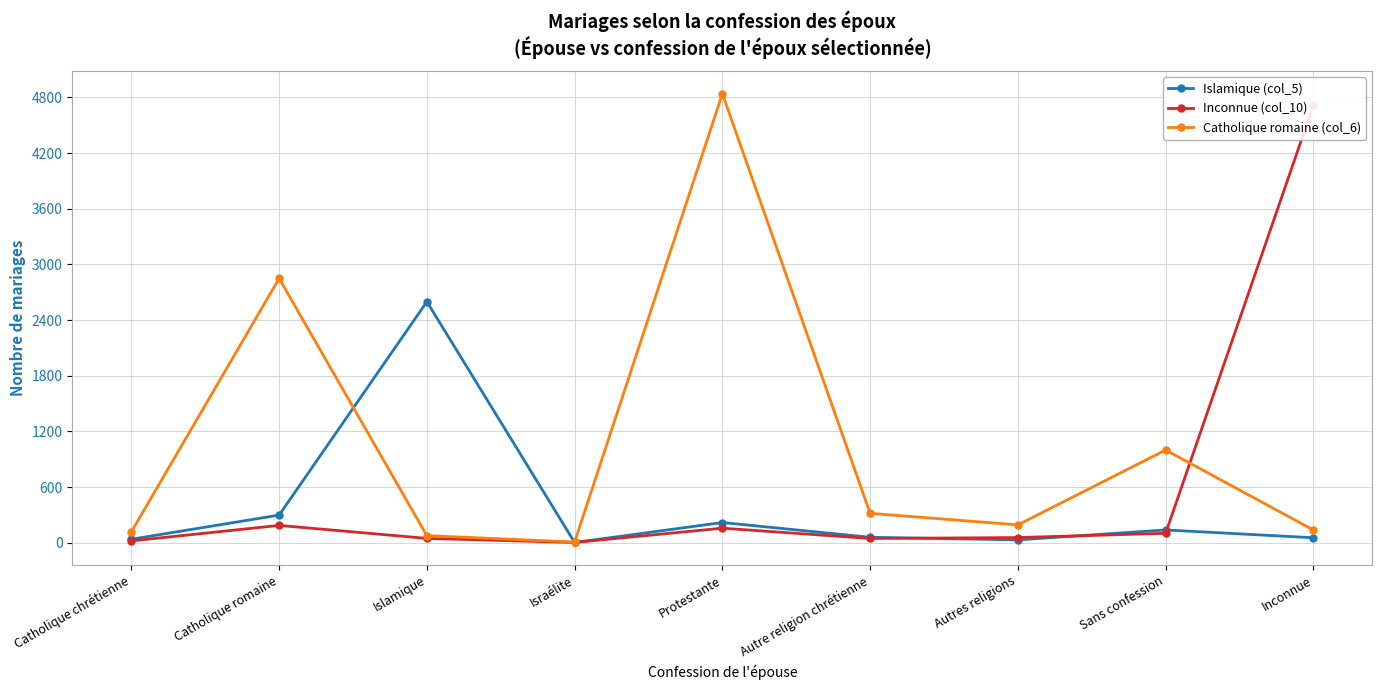

How many times do Islamique (col_5) and Catholique romaine (col_6) cross each other?

2